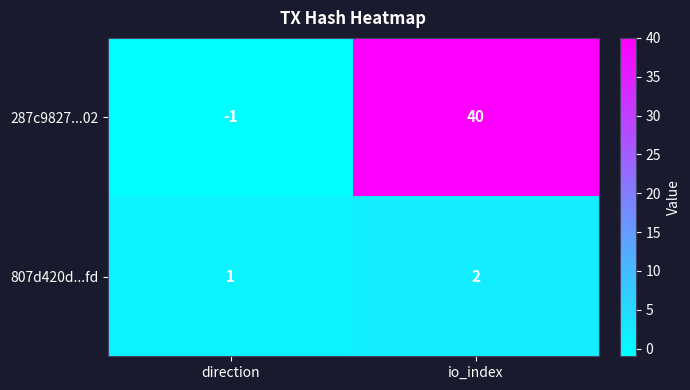

At which category does the chart reach its peak across all series?

io_index